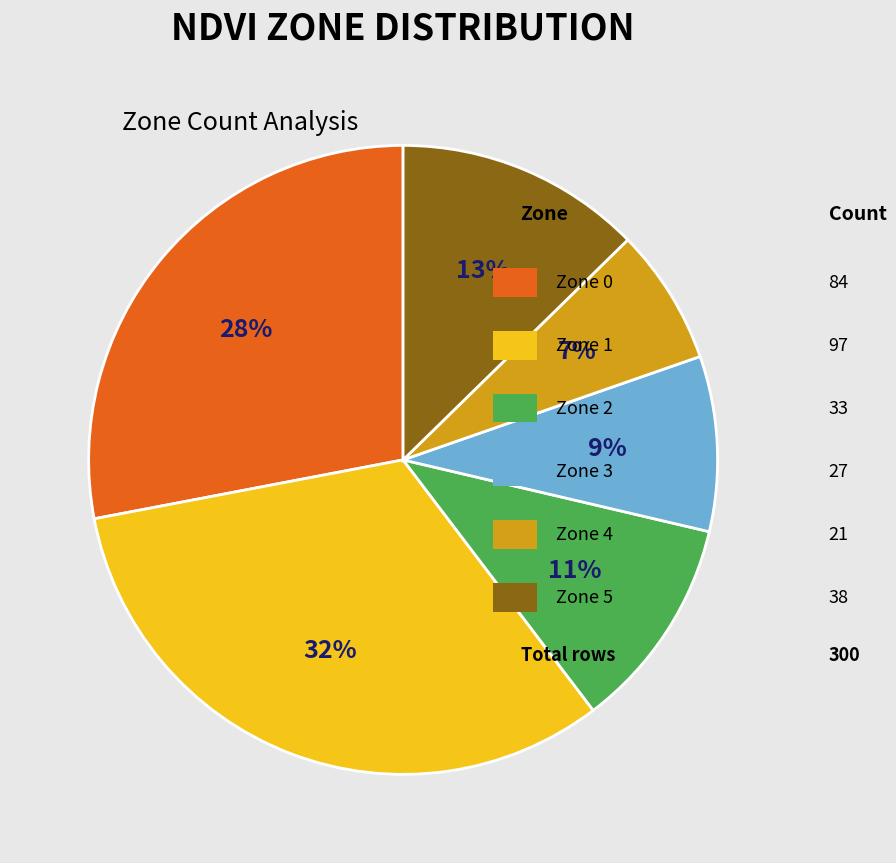

To the nearest percent, what is the average slice percentage?

17%